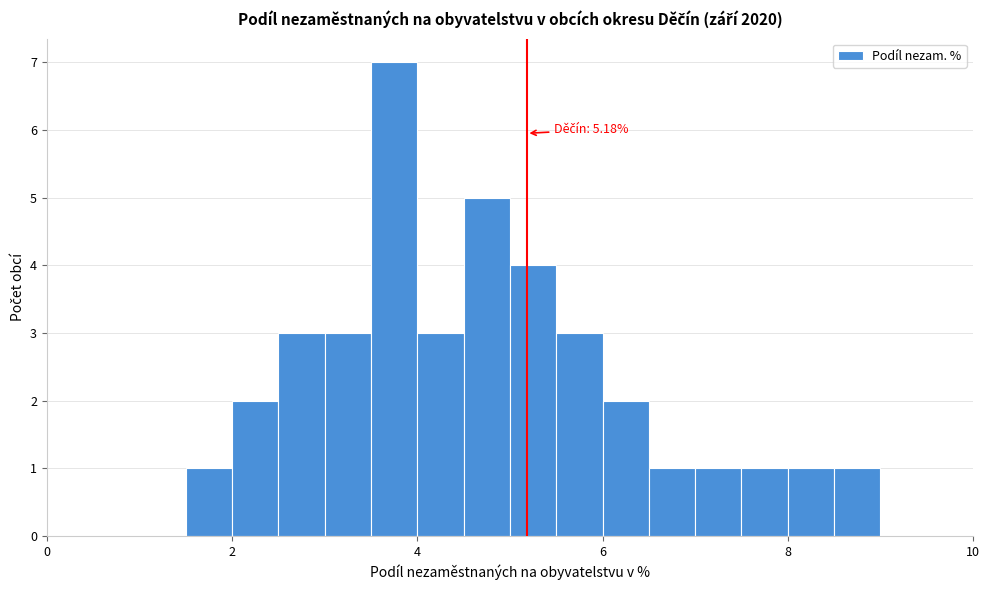

Read against the x-axis, roughly where is the centre of the tallest bar?

3.8